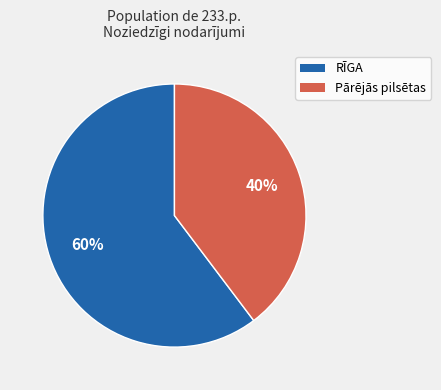

Does any single category account for the majority?

Yes